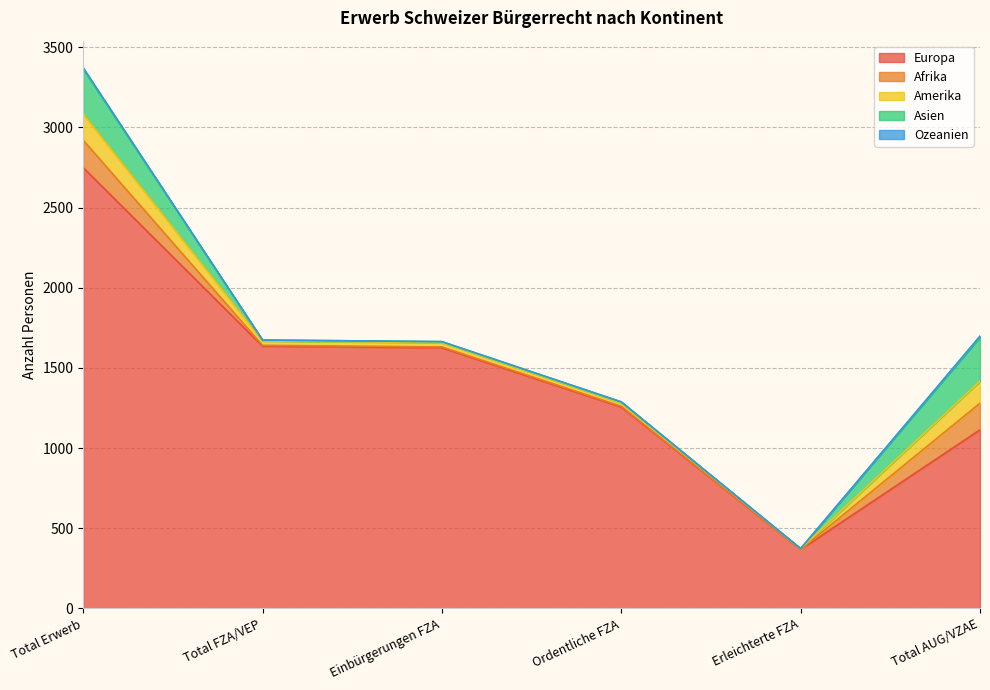

Is the value of Afrika at Total AUG/VZAE greater than the value of Ozeanien at Ordentliche FZA?

Yes